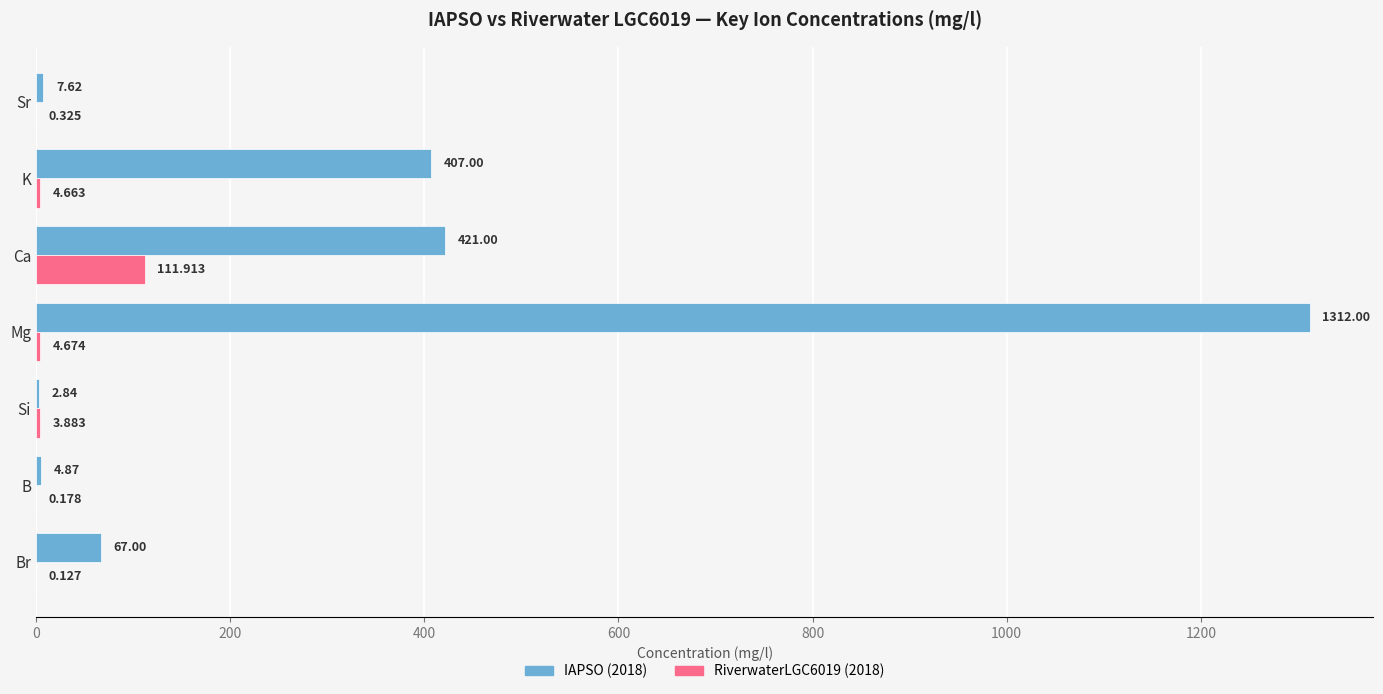

What is the highest value of the IAPSO (2018) series?

1312.0